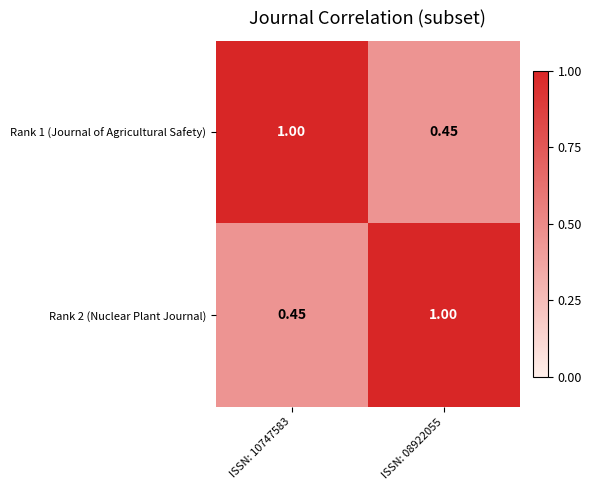

Is the value of Rank 2 (Nuclear Plant Journal) at ISSN: 08922055 greater than the value of Rank 1 (Journal of Agricultural Safety) at ISSN: 08922055?

Yes